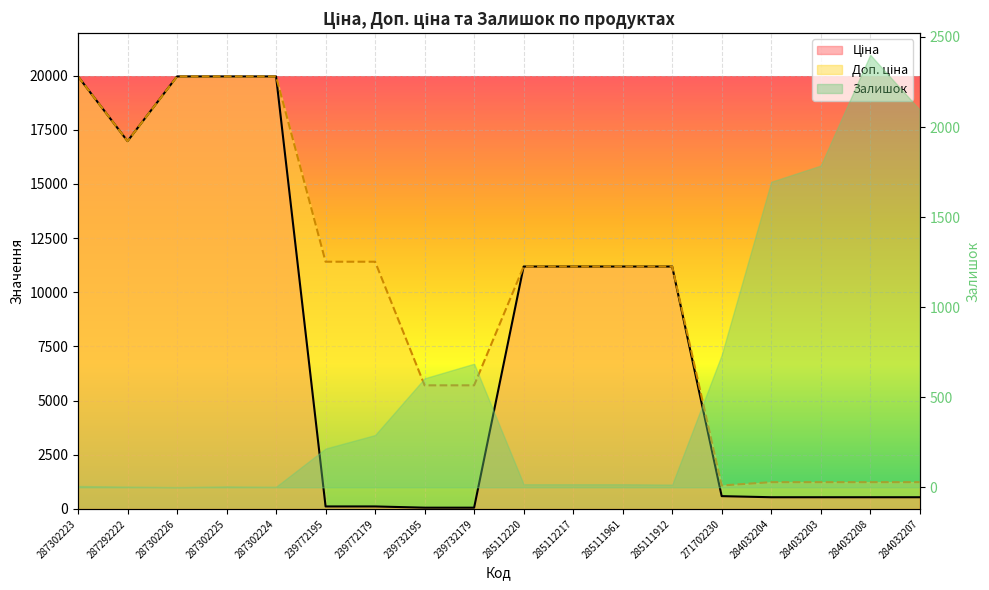

How many interior local valleys does the Ціна series have?

1